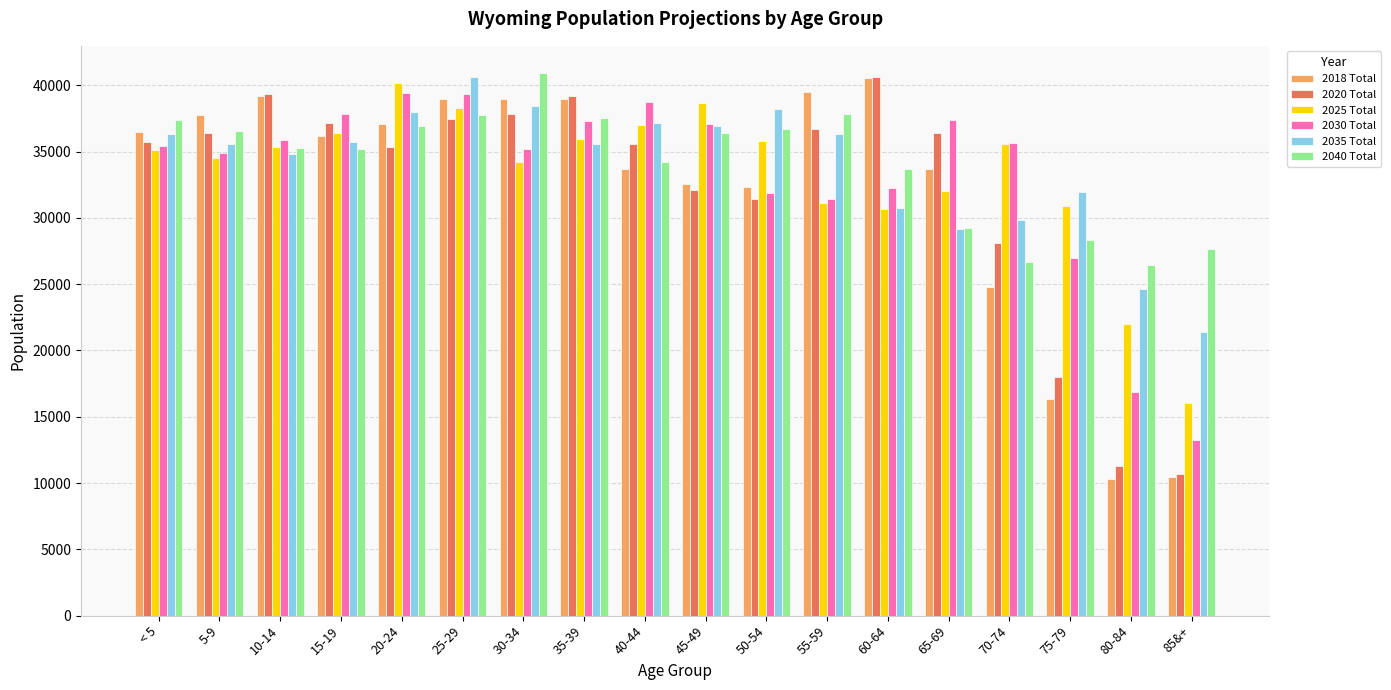

At which label does 2020 Total first exceed 36365?

5-9